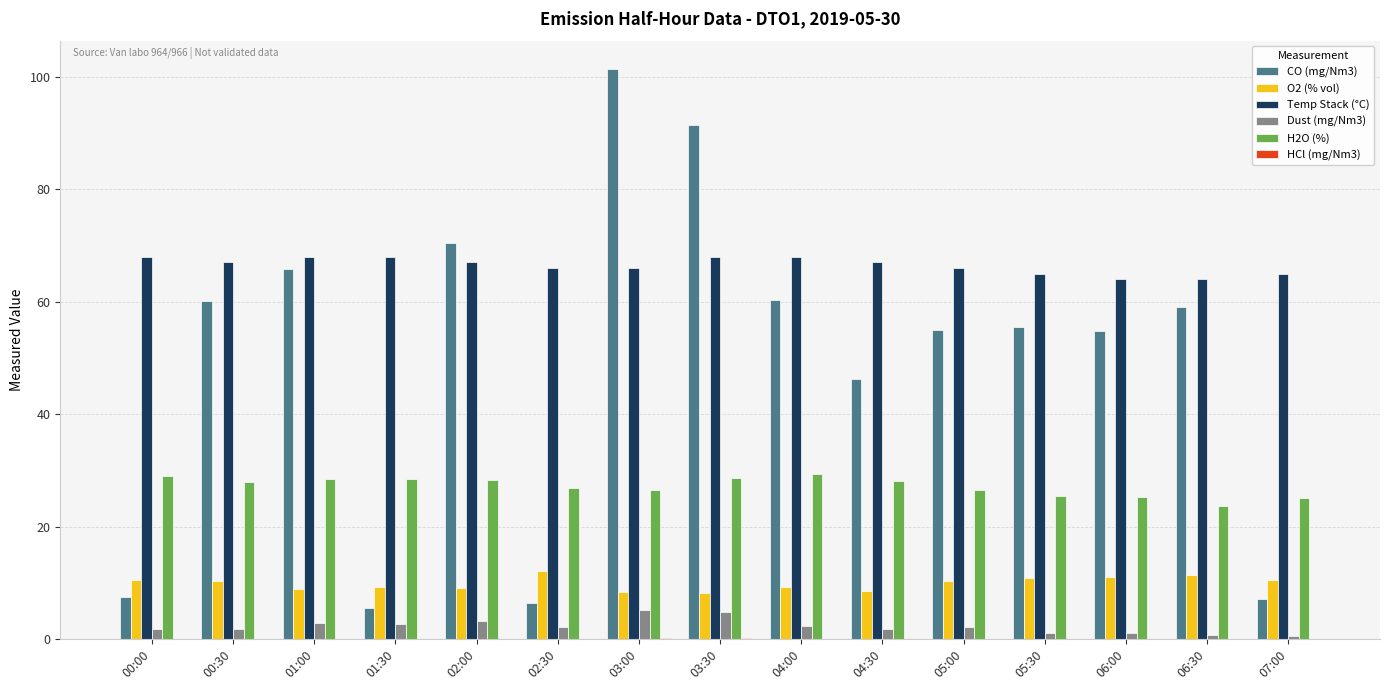

What is the sum of all CO (mg/Nm3) values?

746.9